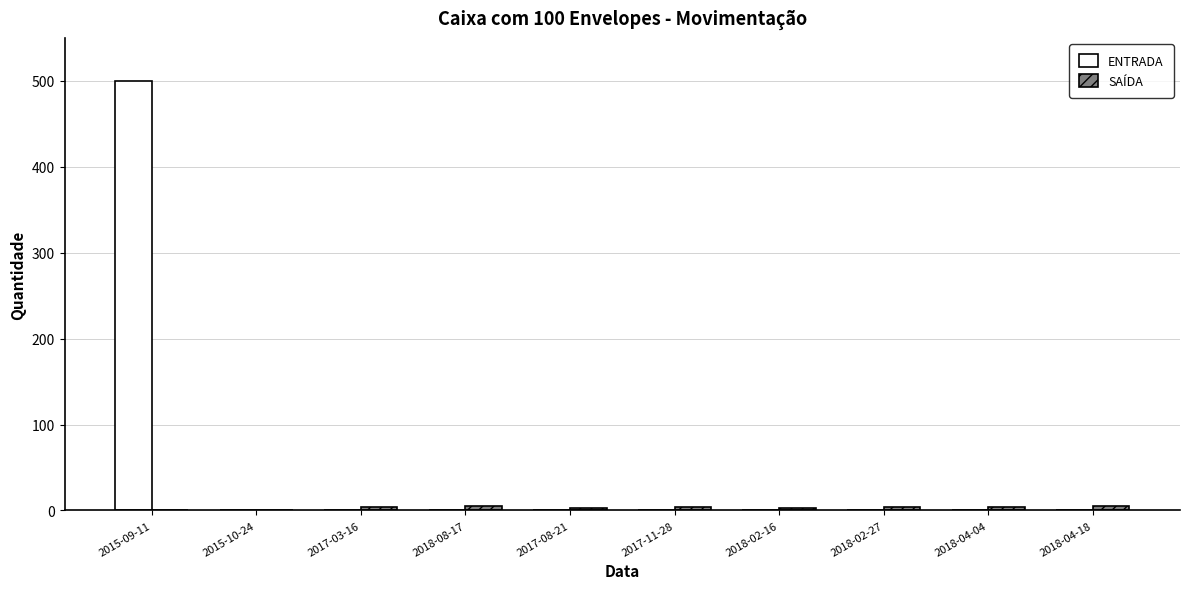

Which series has the largest total across all categories?

ENTRADA